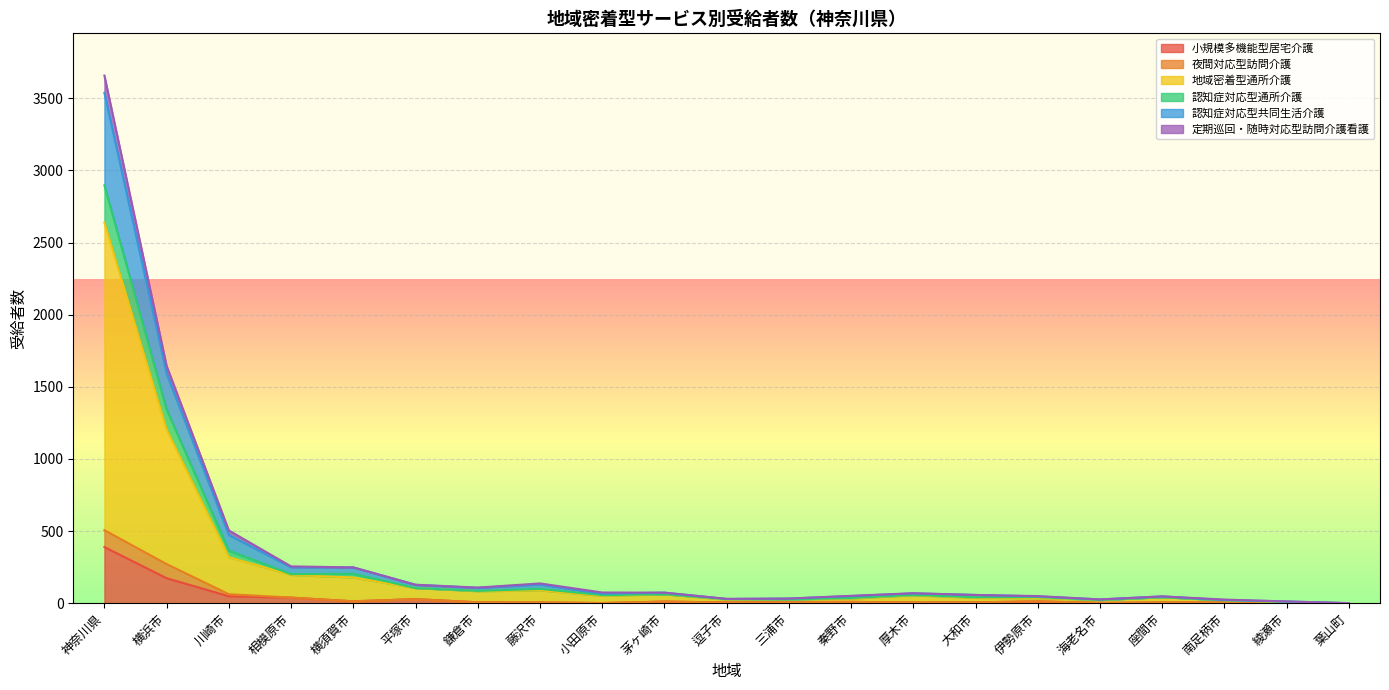

What is the maximum value for 小規模多機能型居宅介護?

389